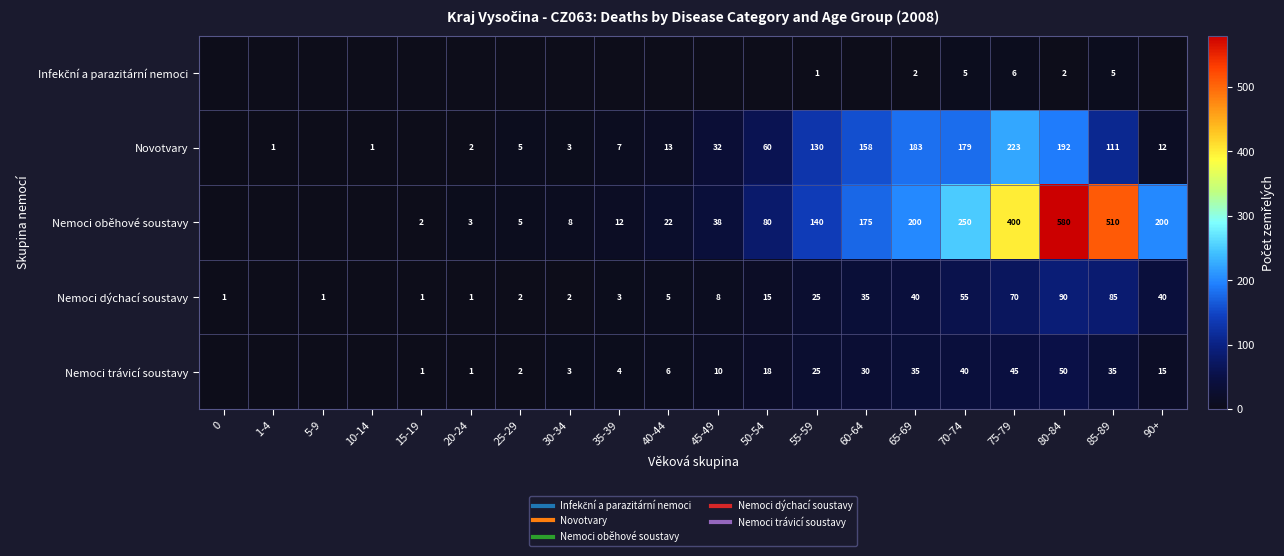

How many series are shown in this chart?

5